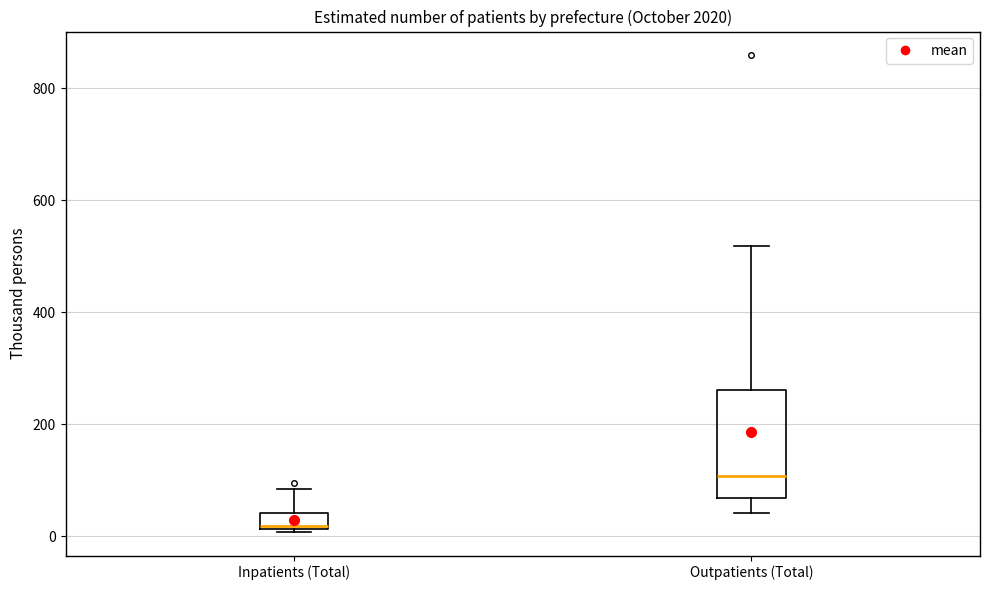

Which box has the lowest median line?

Inpatients (Total)